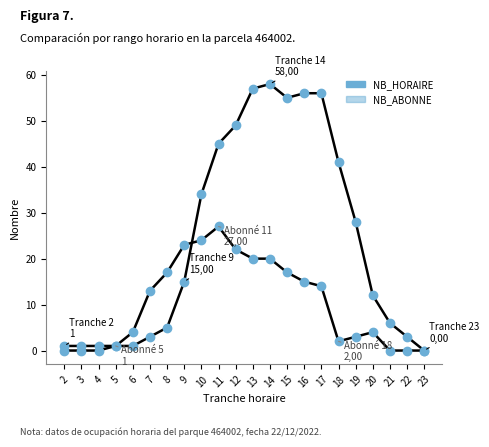

Does the chart have visible grid lines?

No